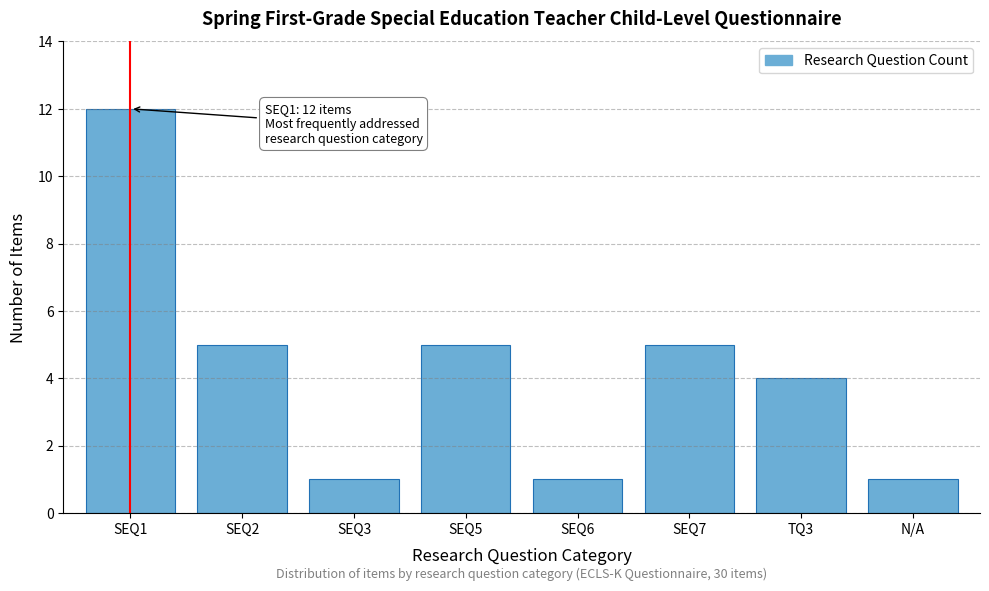

Reading left to right, extract all data points from this chart.

12	5	1	5	1	5	4	1